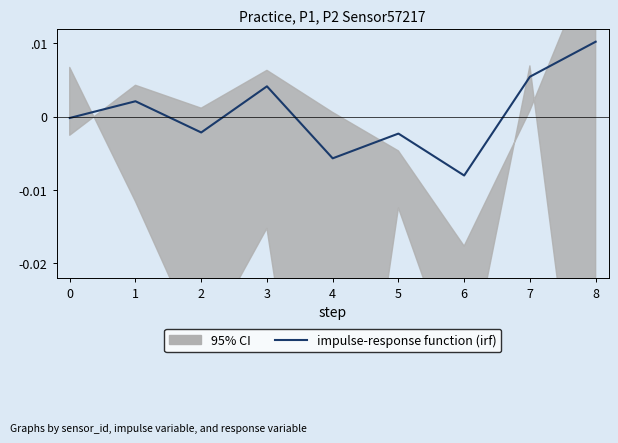

How many points are higher than both their immediate neighbors (excluding endpoints)?

3